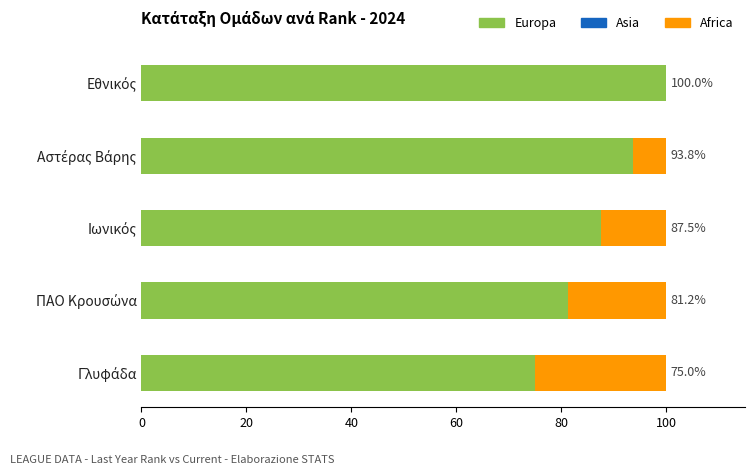

How many distinct data groups are displayed?

2